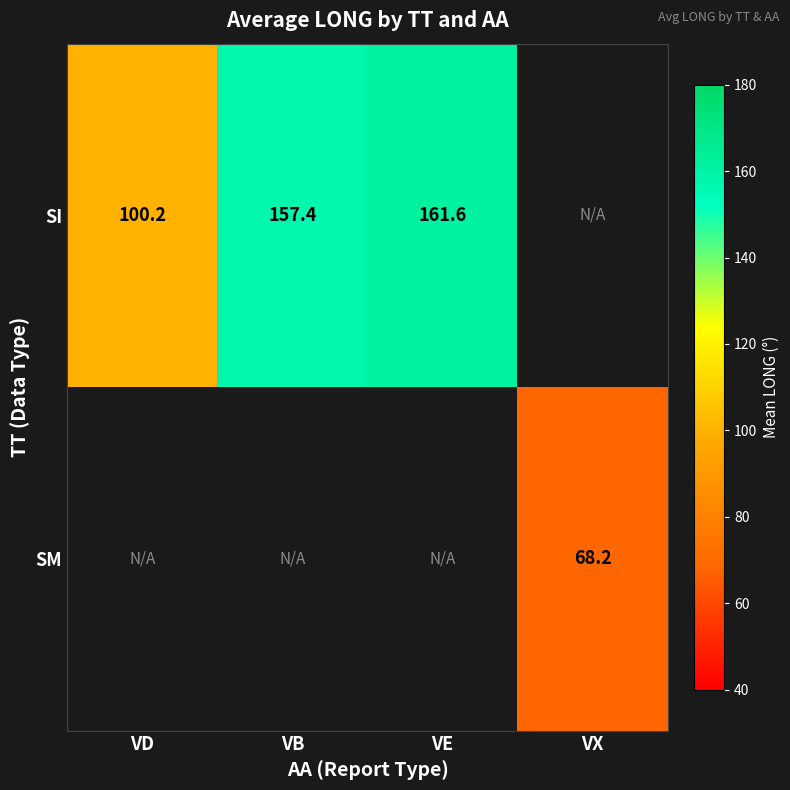

Which has a higher value, VD or VE?

VE